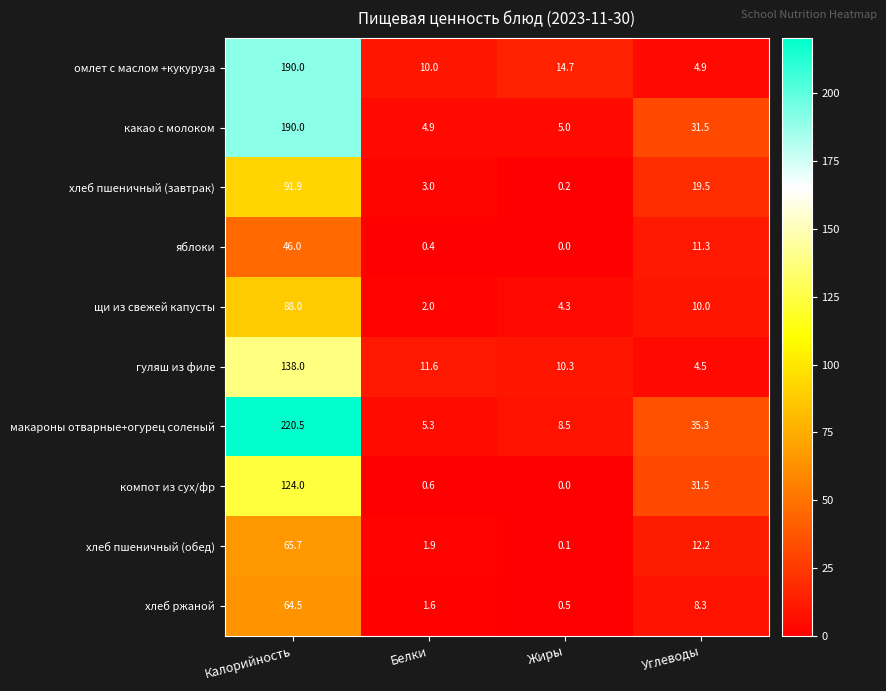

At which label does какао с молоком reach its peak?

Калорийность